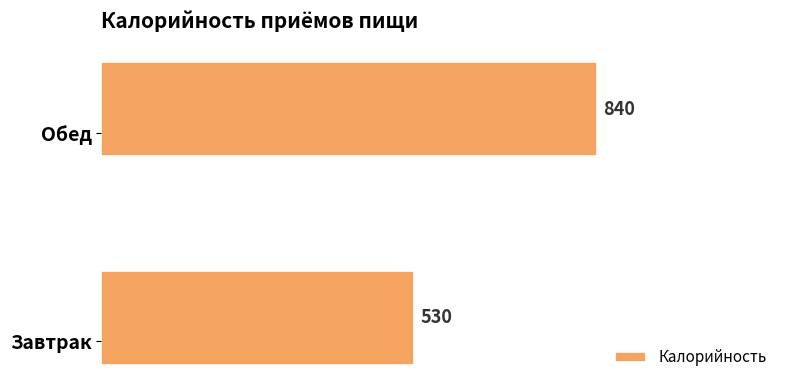

The value at Завтрак is 530. True or false?

True